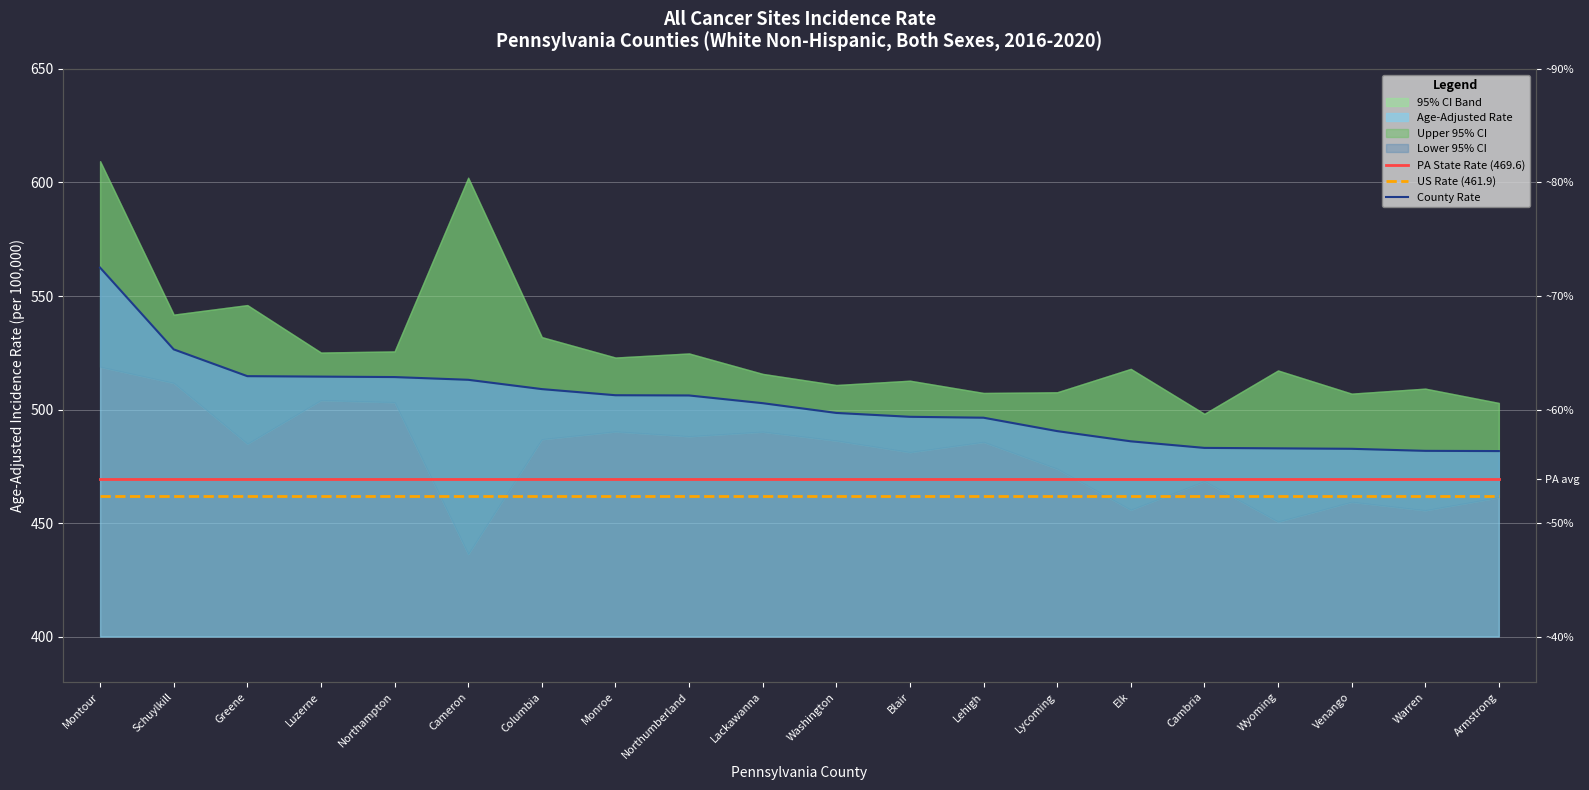

What position from the left is Lycoming?

14